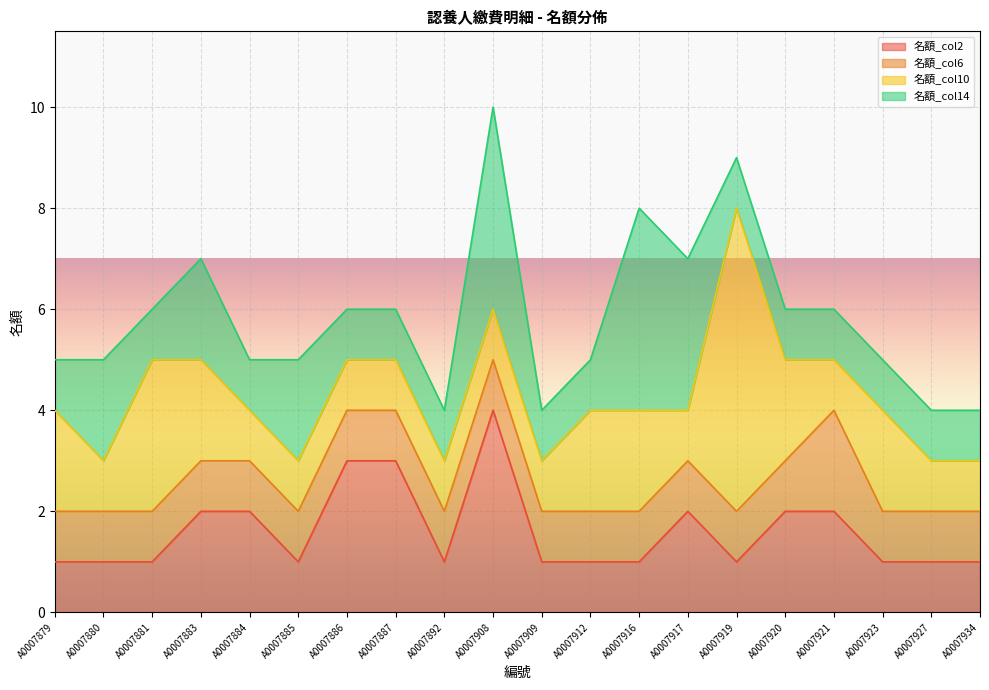

Which series changed the most between A0007912 and A0007917?

名額_col14